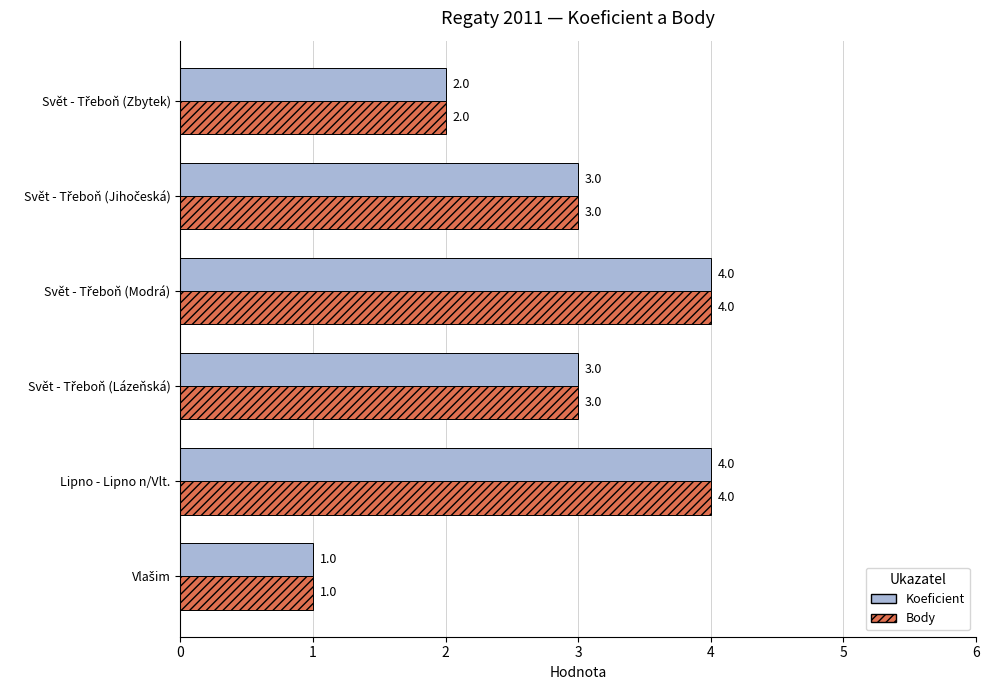

True or false: Body has a value of 6 at Lipno - Lipno n/Vlt..

False